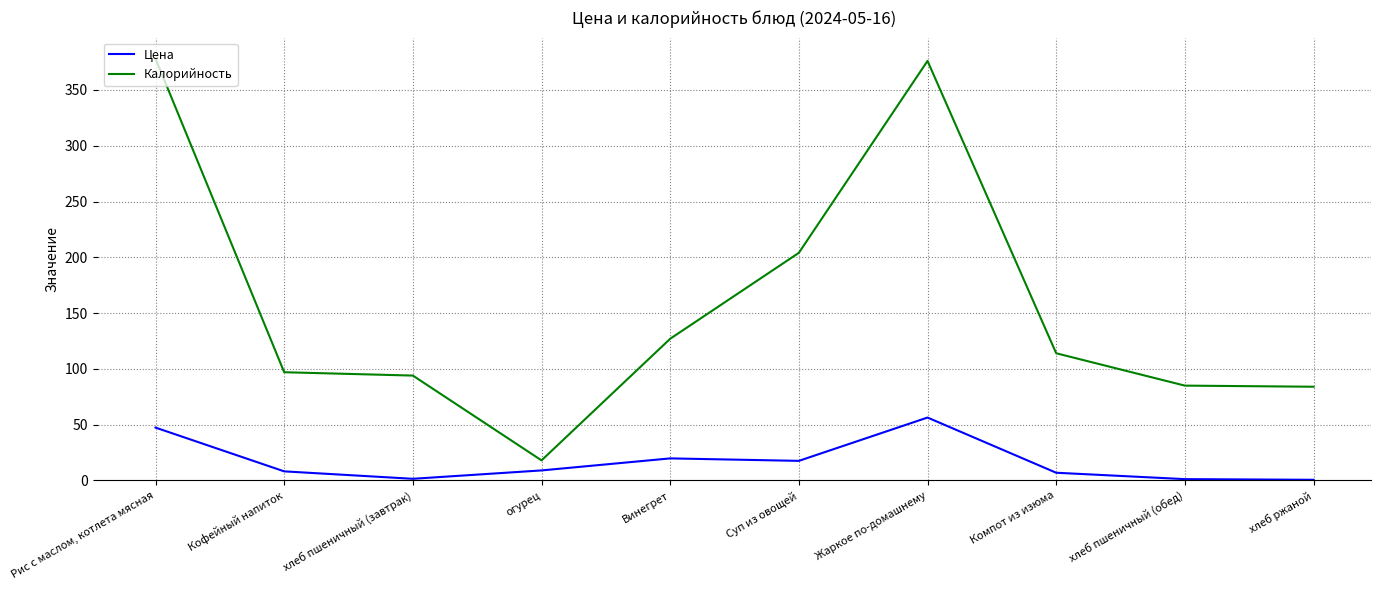

At how many categories does at least one series exceed 284?

2